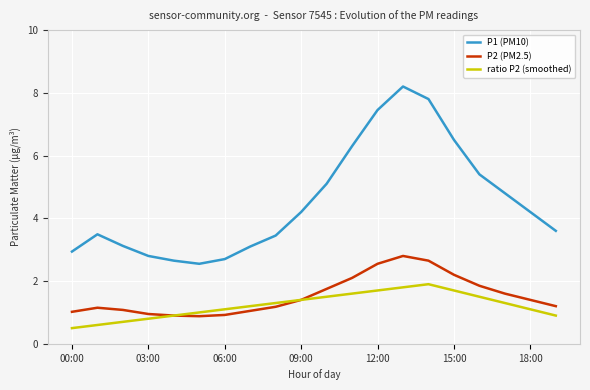

List the series in order of their peak value, highest first.

P1 (PM10), P2 (PM2.5), ratio P2 (smoothed)